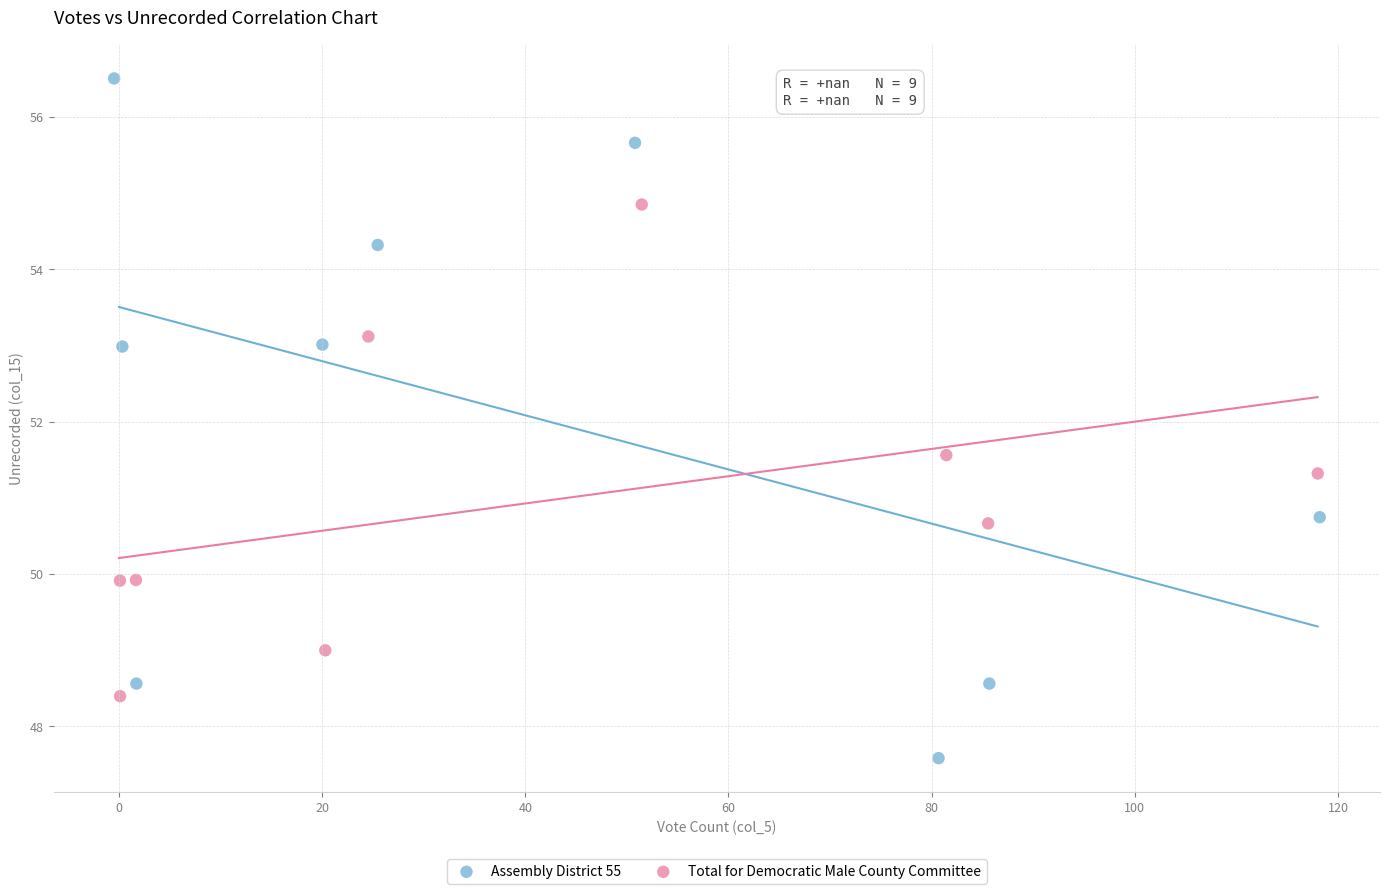

Which series contains the lowest Y value?

Assembly District 55